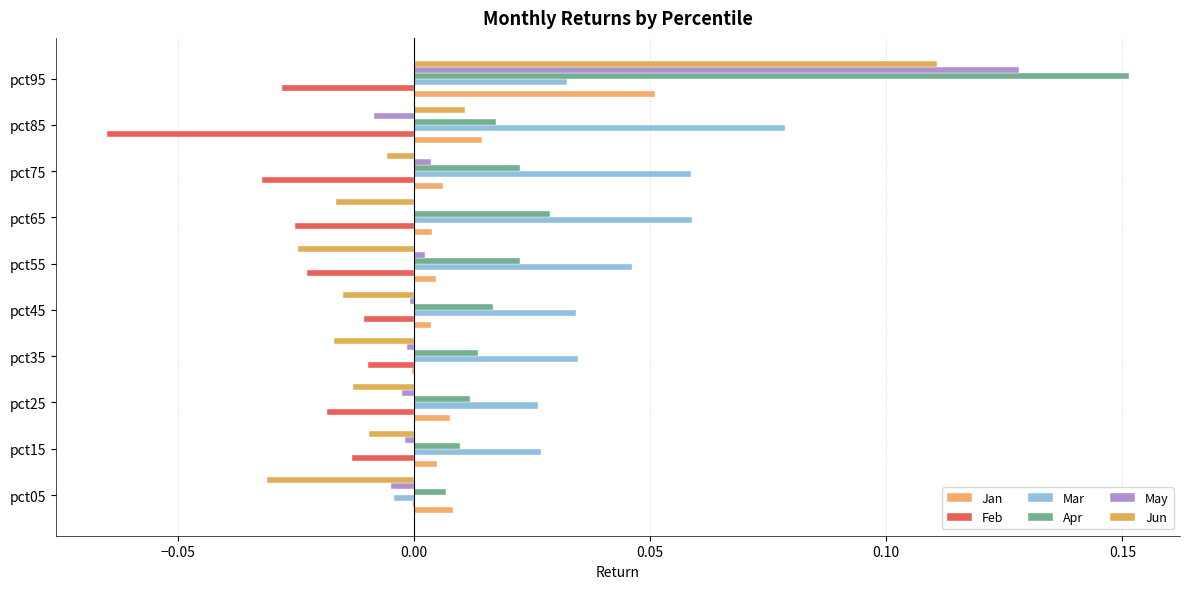

Reading left to right, list all the values displayed in this chart.

Jan: 0.0	0.0	0.0	-0.0	0.0	0.0	0.0	0.0	0.0	0.1
Feb: -0.0	-0.0	-0.0	-0.0	-0.0	-0.0	-0.0	-0.0	-0.1	-0.0
Mar: -0.0	0.0	0.0	0.0	0.0	0.0	0.1	0.1	0.1	0.0
Apr: 0.0	0.0	0.0	0.0	0.0	0.0	0.0	0.0	0.0	0.2
May: -0.0	-0.0	-0.0	-0.0	-0.0	0.0	0.0	0.0	-0.0	0.1
Jun: -0.0	-0.0	-0.0	-0.0	-0.0	-0.0	-0.0	-0.0	0.0	0.1